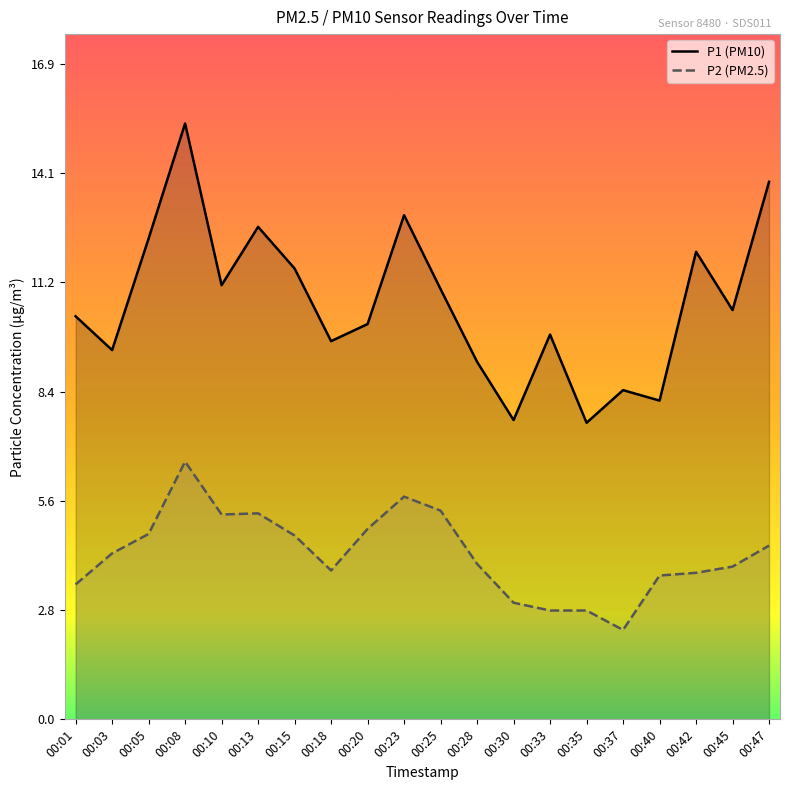

What is the average value of the P1 (PM10) series?

10.7